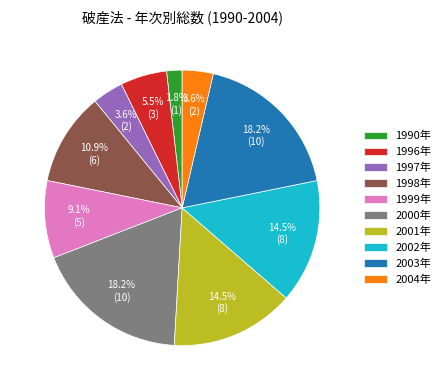

What is the ratio of the value at 2001年 to the value at 2003年?

0.8